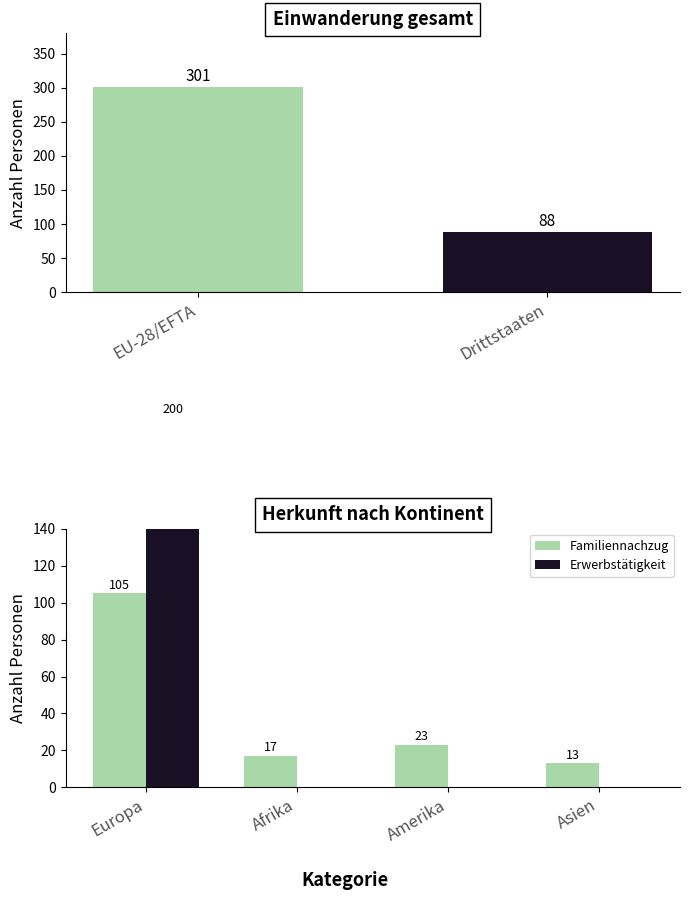

Reading left to right, extract all data points from this chart.

Familiennachzug: 105	17	23	13
Erwerbstätigkeit: 200	0	0	0